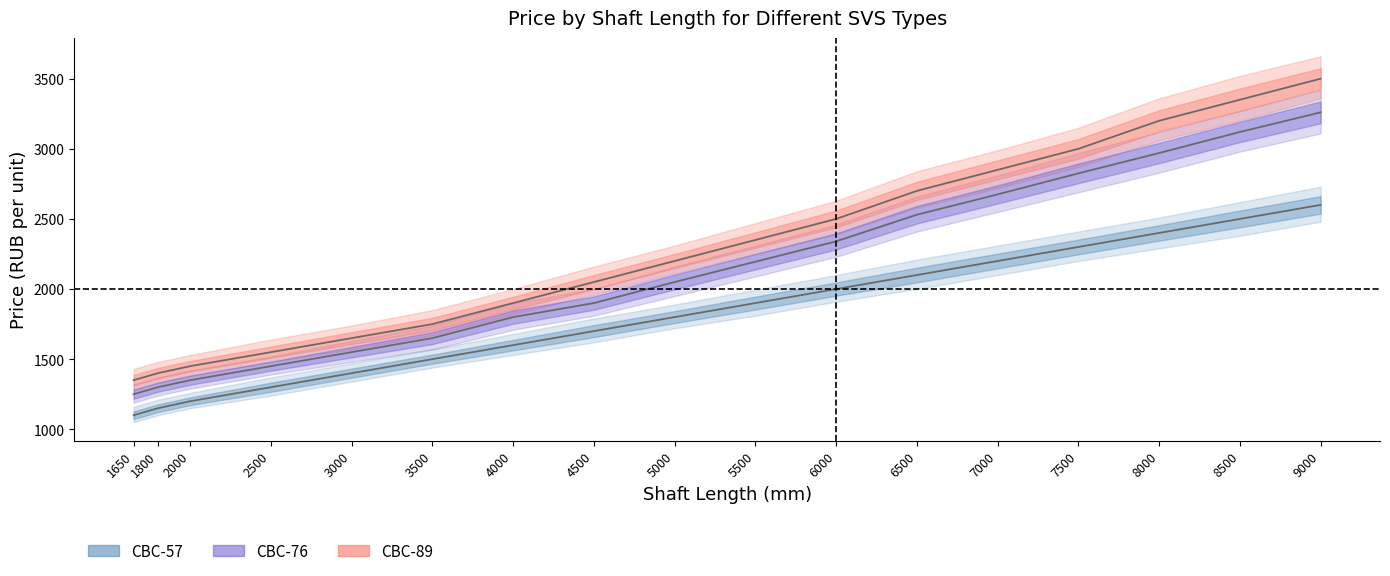

What is the spread (max minus min) of values at 6500?

600